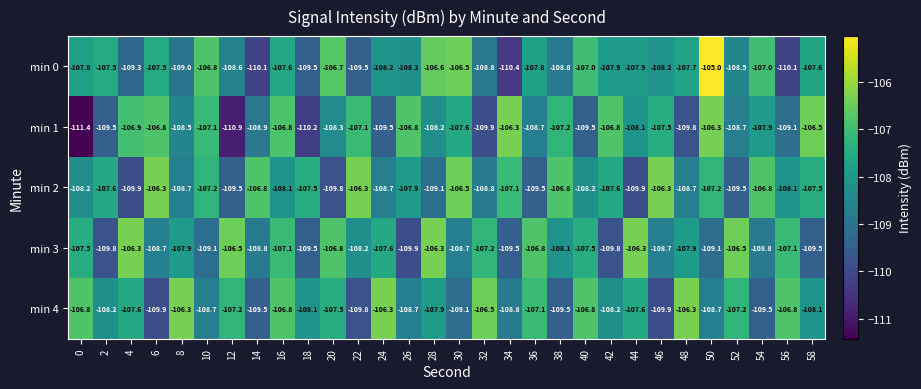

At how many categories does at least one series exceed -108?

30